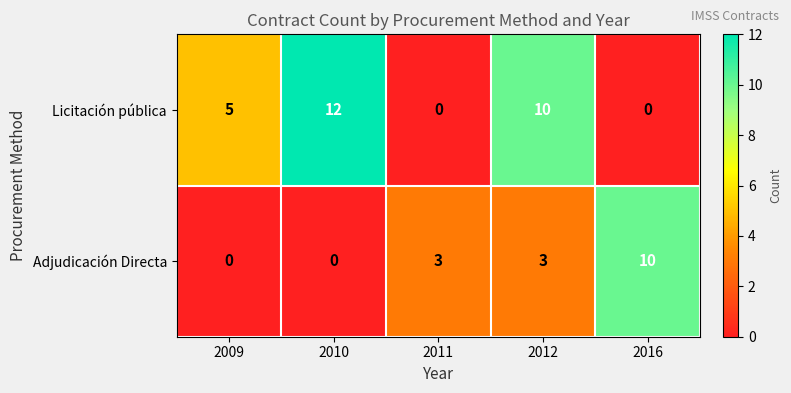

How many Adjudicación Directa values are between 0 and 3?

4